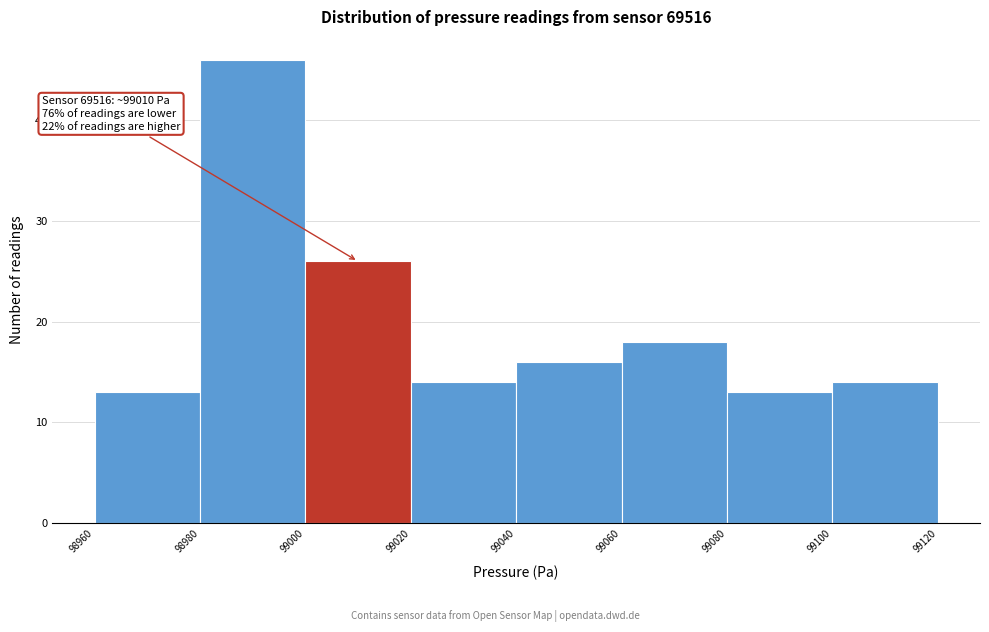

Over which range of the x-axis is the bar tallest?

98980 to 99000